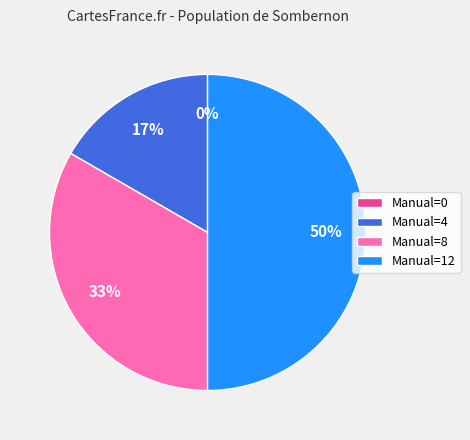

To the nearest percent, what percentage of the pie is 8?

33%